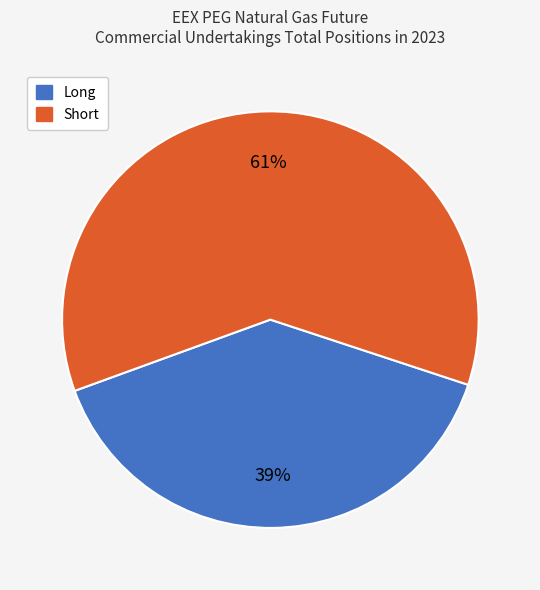

Is there a majority slice in this chart?

Yes